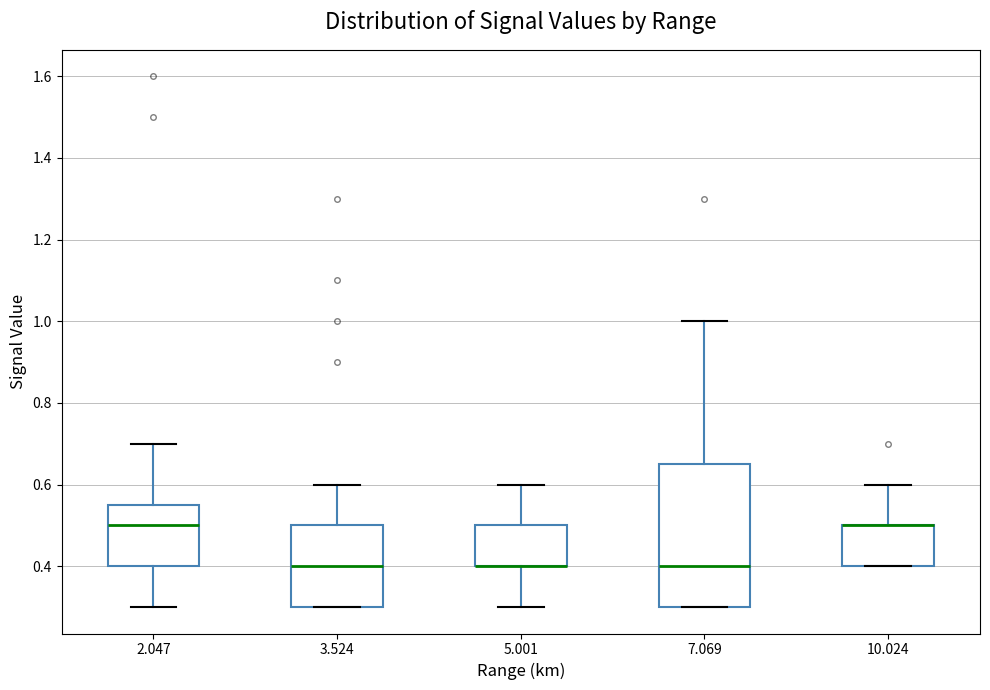

Reading left to right, transcribe this box plot: for each box, give where its median line is, the range the box spans, and where its two whiskers end, as read against the y-axis. The values are not printed on the chart, so give them approximately, as read against the axis.

2.047: median 0.50, box 0.40 to 0.56, whiskers 0.30 to 0.70
3.524: median 0.40, box 0.30 to 0.50, whiskers 0.30 to 0.60
5.001: median 0.40 (drawn on the box's lower edge), box 0.40 to 0.50, whiskers 0.30 to 0.60
7.069: median 0.40, box 0.30 to 0.66, whiskers 0.30 to 1.00
10.024: median 0.50 (drawn on the box's upper edge), box 0.40 to 0.50, whiskers 0.40 to 0.60